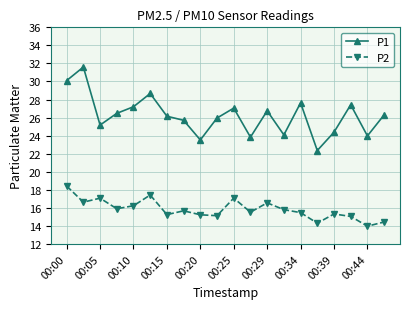

Which series has the largest total across all categories?

P1